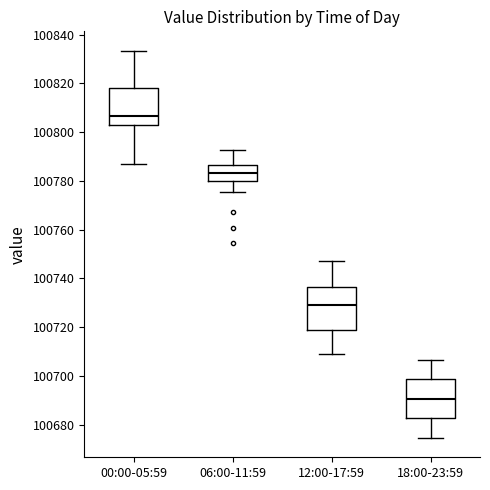

Reading left to right, read every box against the y-axis: the position of its median line, the range the box covers, and the ends of its whiskers. The values are not printed on the chart, so give them approximately, as read against the axis.

00:00-05:59: median 100806, box 100804 to 100818, whiskers 100788 to 100834
06:00-11:59: median 100784, box 100780 to 100786, whiskers 100776 to 100792
12:00-17:59: median 100728, box 100718 to 100736, whiskers 100708 to 100748
18:00-23:59: median 100690, box 100682 to 100698, whiskers 100674 to 100706